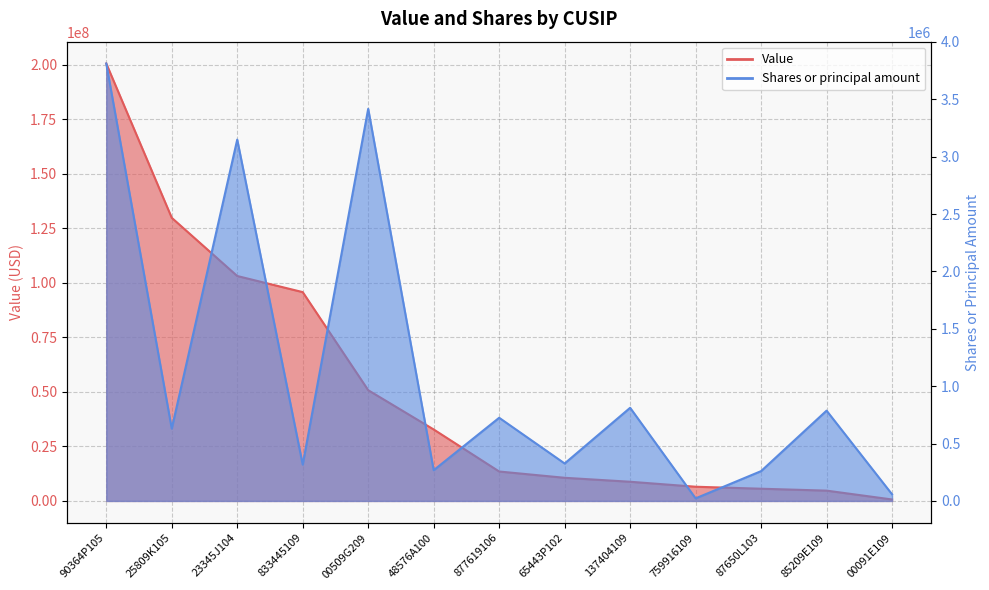

Is the value of Shares or principal amount at 65443P102 greater than the value of Value at 23345J104?

No